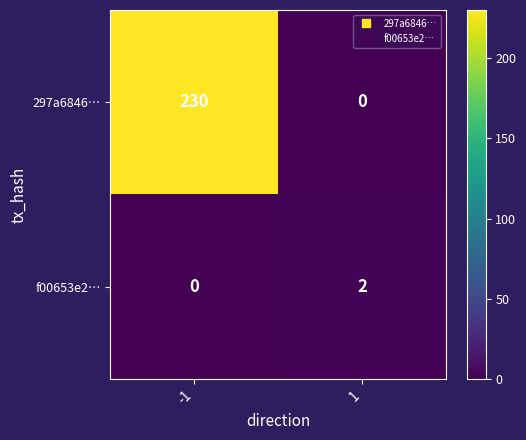

What is the approximate value of 297a6846… at -1, to the nearest 50?

250